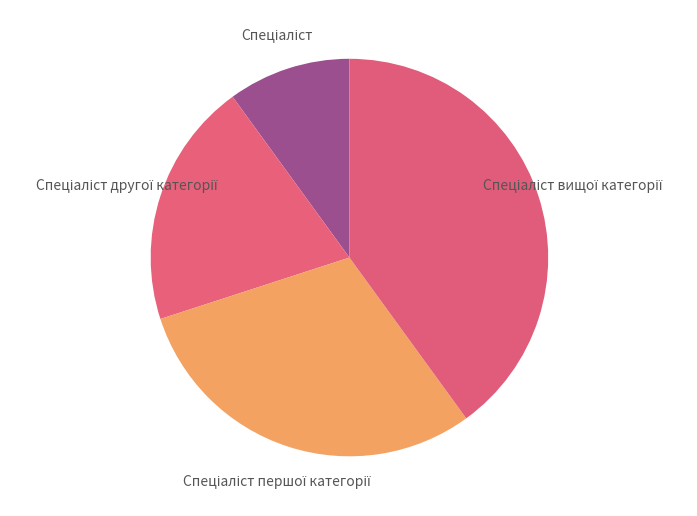

To the nearest percent, what is the difference between the largest and smallest slice percentages?

30%